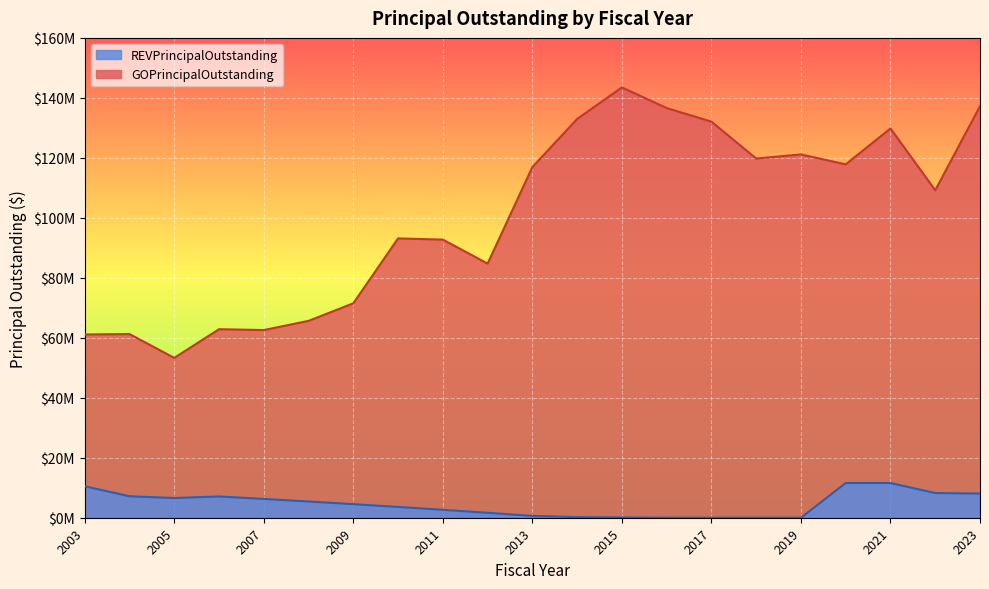

How many interior local peaks does the GOPrincipalOutstanding series have?

6